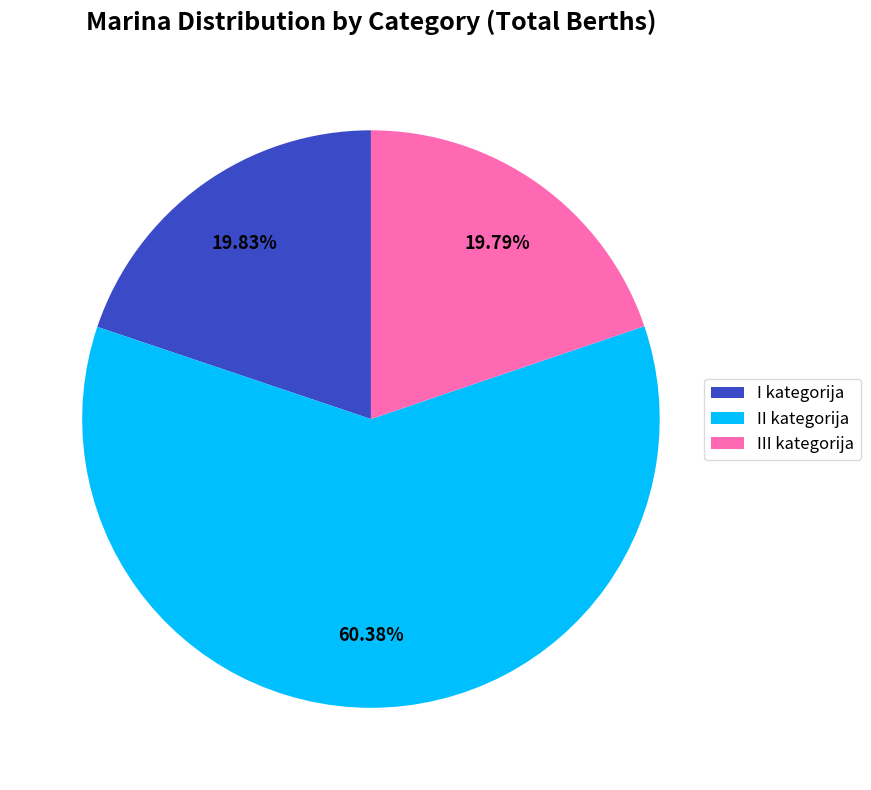

To the nearest percent, what is the difference between the I kategorija and II kategorija slice percentages?

41%